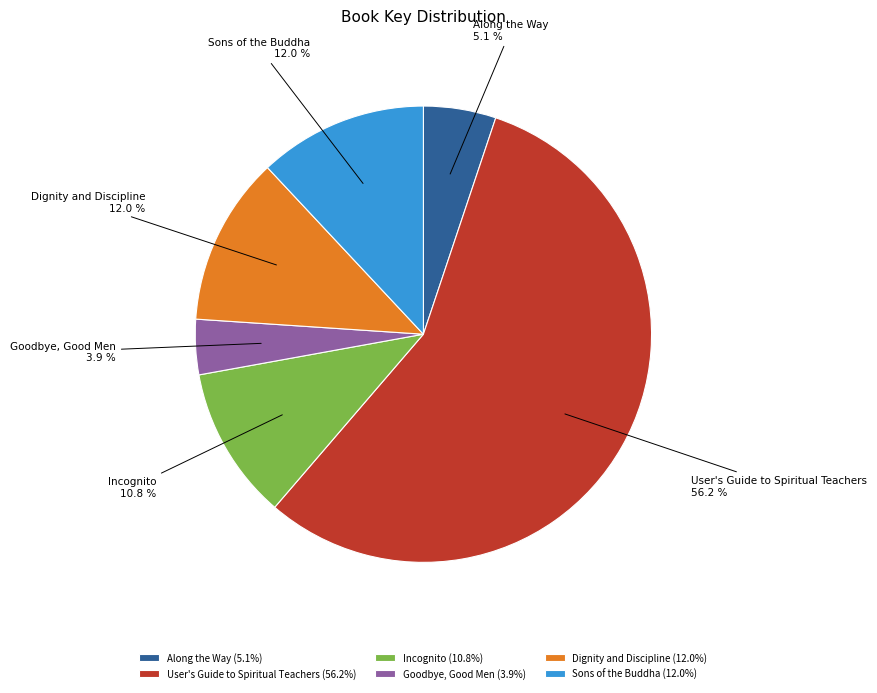

Does any single category account for the majority?

Yes